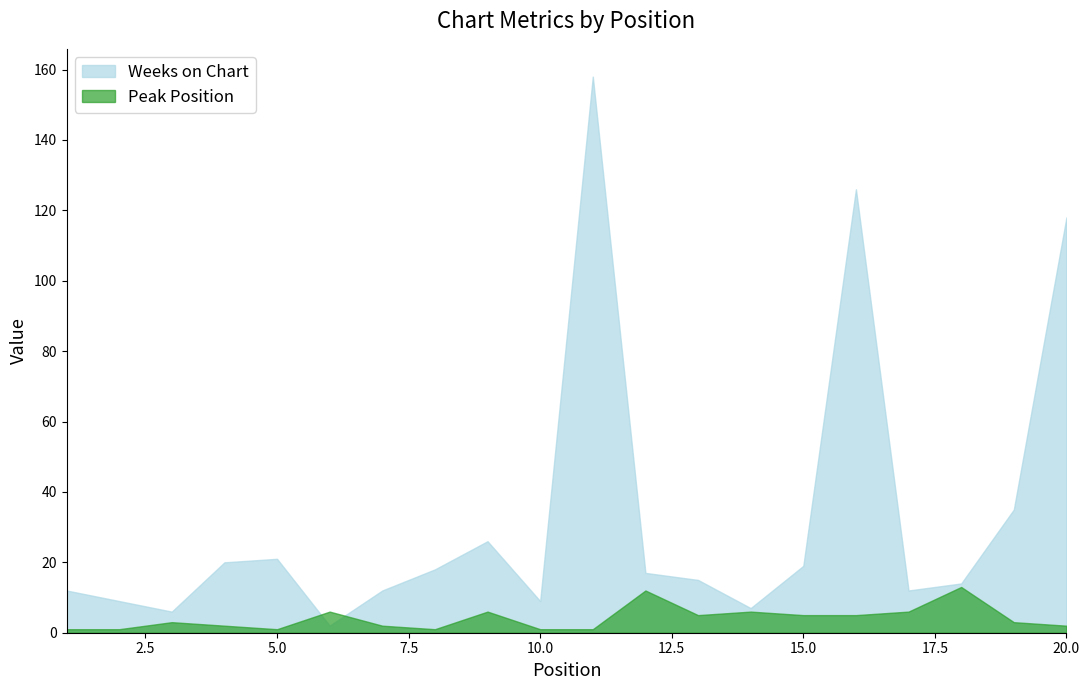

What are all the series names shown in the legend?

Weeks on Chart, Peak Position